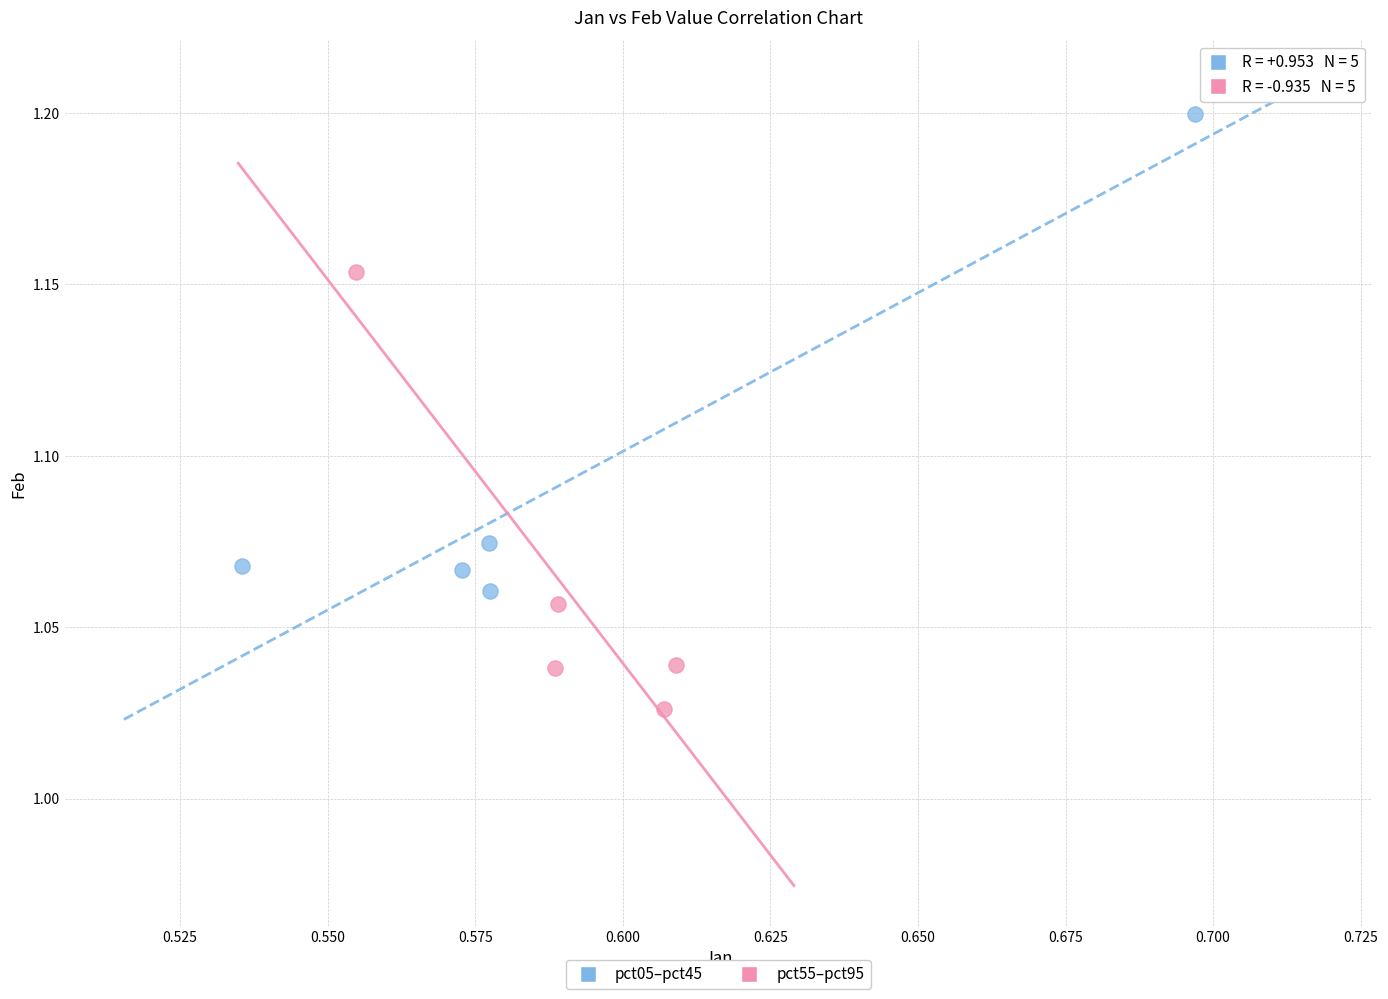

Which series reaches the minimum Y coordinate?

pct55–pct95